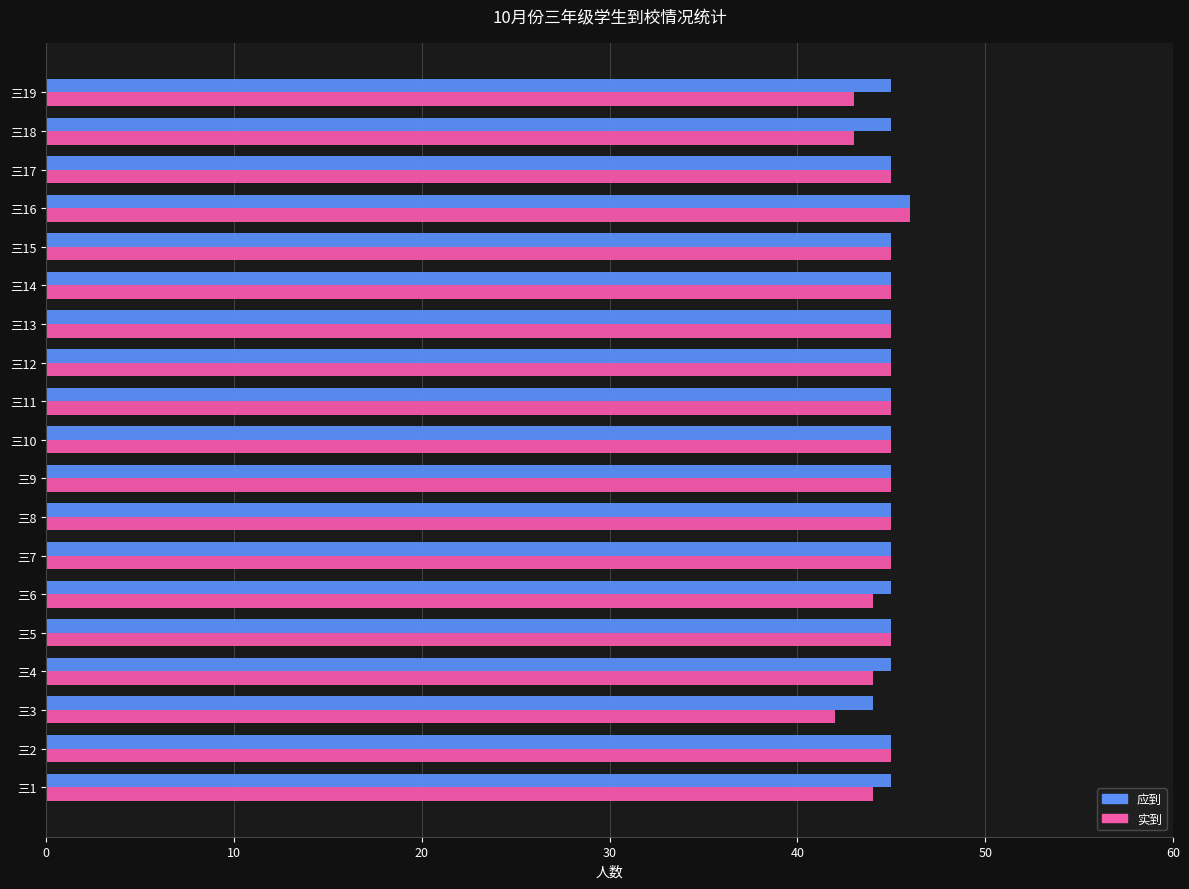

Which series has the largest range (max minus min)?

实到